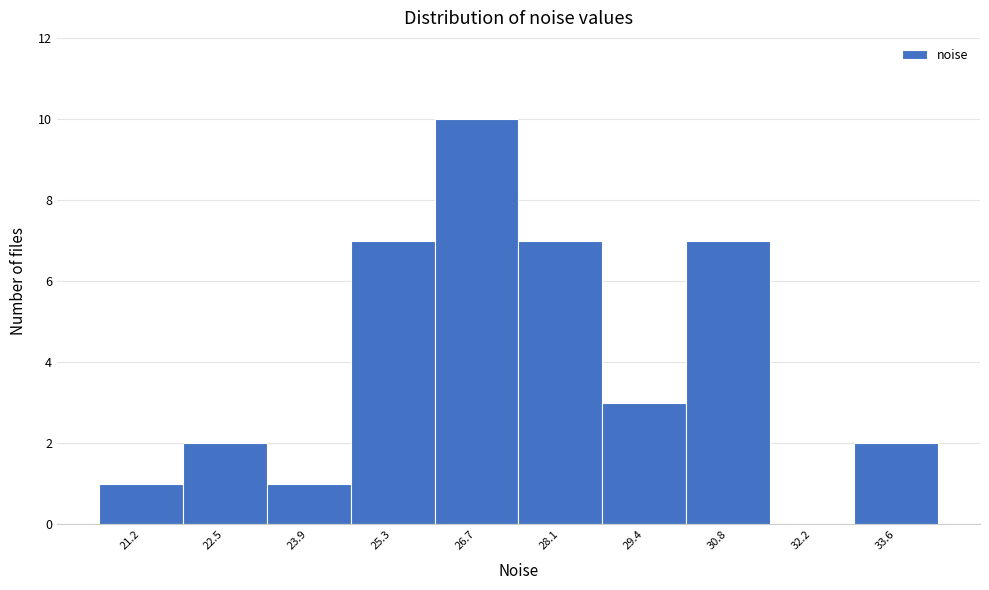

Reading left to right, what are all the values shown in this chart?

21.2=1	22.5=2	23.9=1	25.3=7	26.7=10	28.1=7	29.4=3	30.8=7	32.2=0	33.6=2